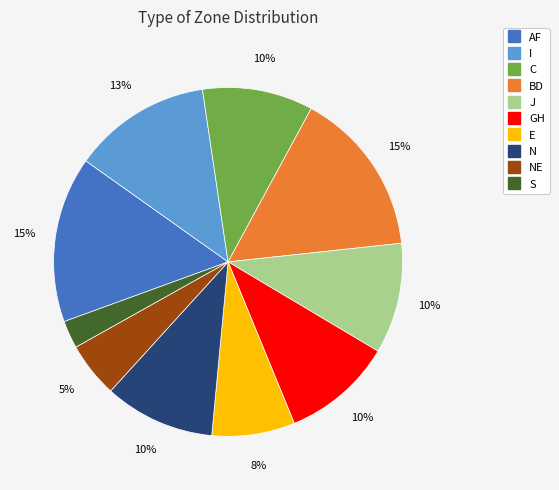

How many segments does this pie chart have?

10